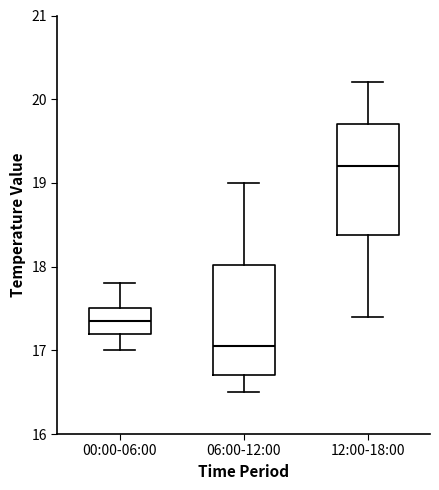

Which box has the lowest median line?

06:00-12:00